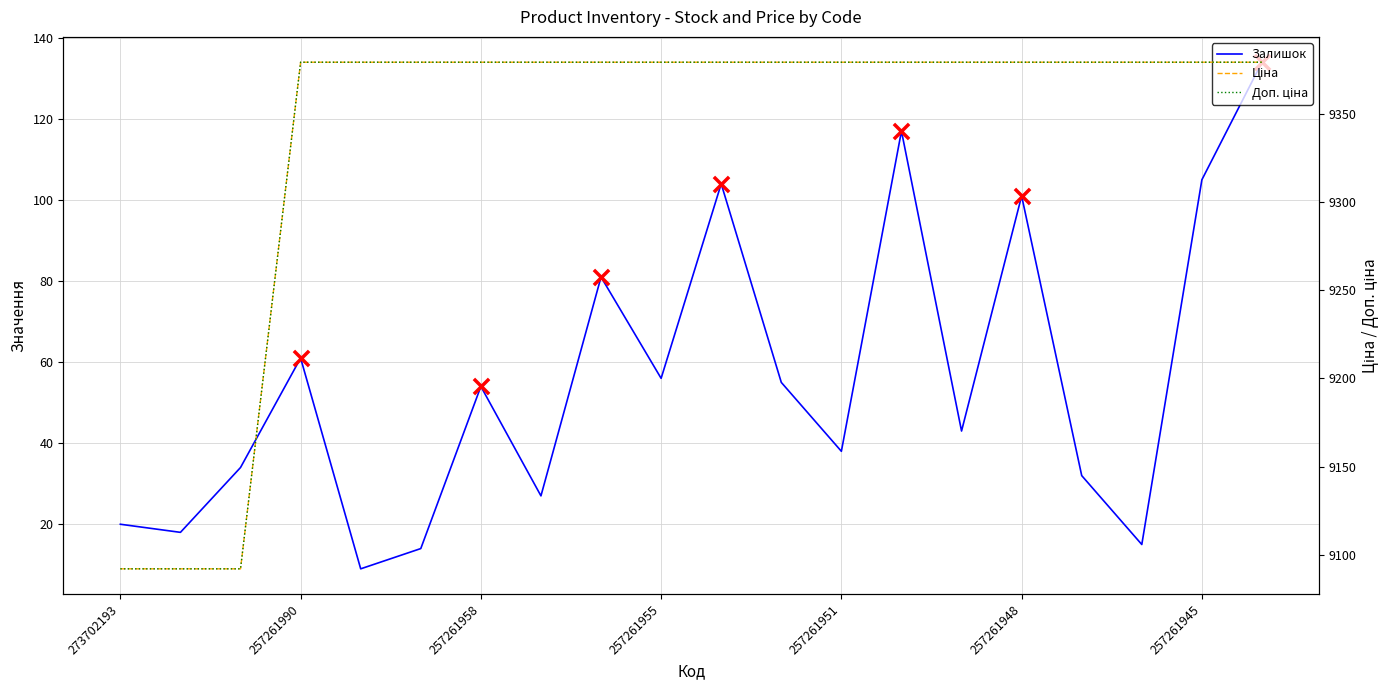

Which series has the widest spread of Y values?

Ціна